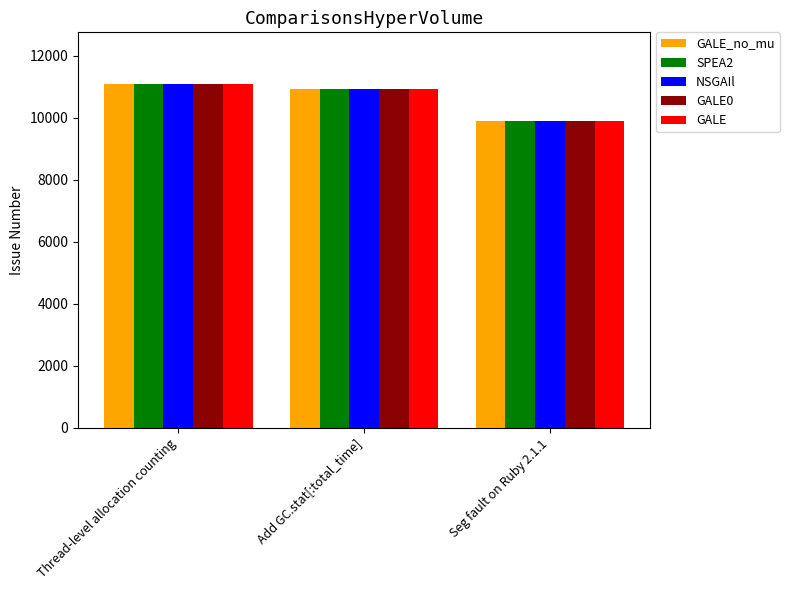

What is the sum of the NSGAIl values at Seg fault on Ruby 2.1.1 and Add GC.stat[:total_time]?

20816